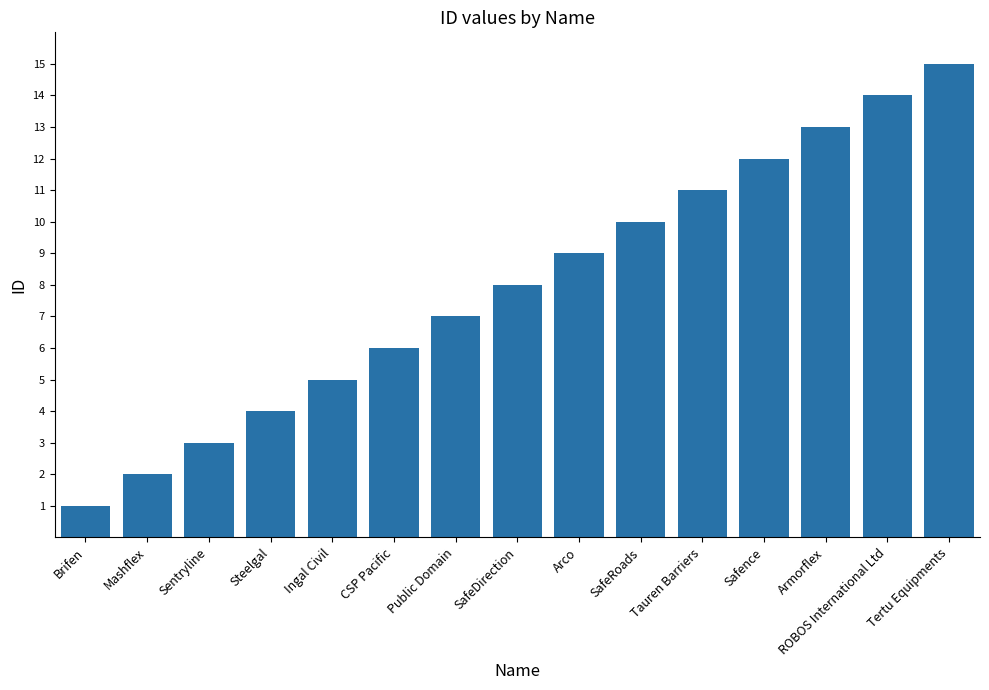

Is it true that the value at Sentryline is 1?

False